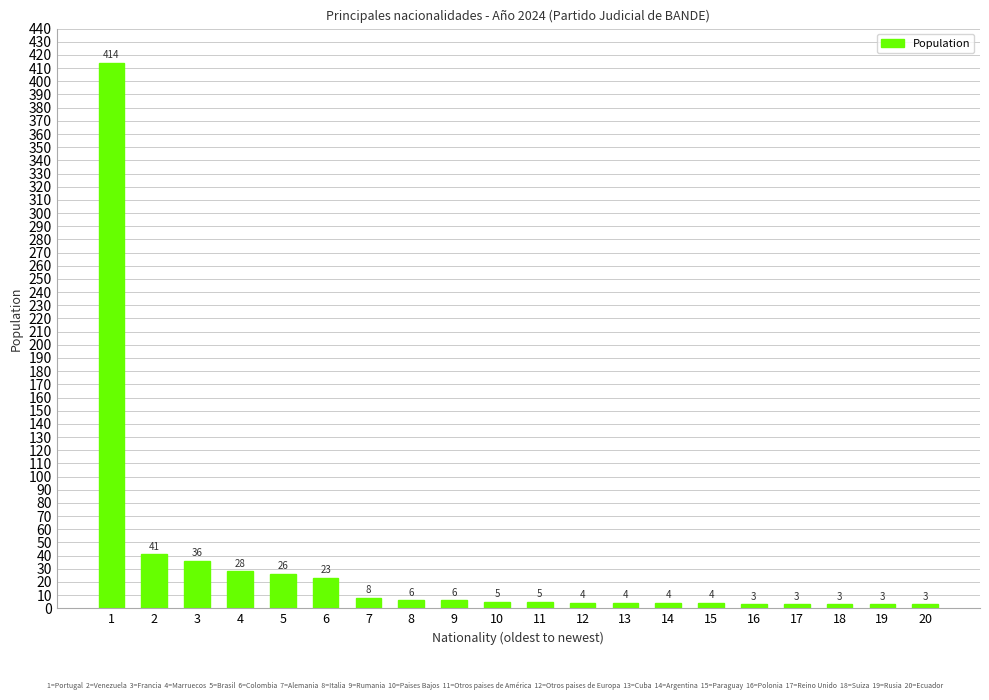

True or false: the data shows 4 at 14.

True